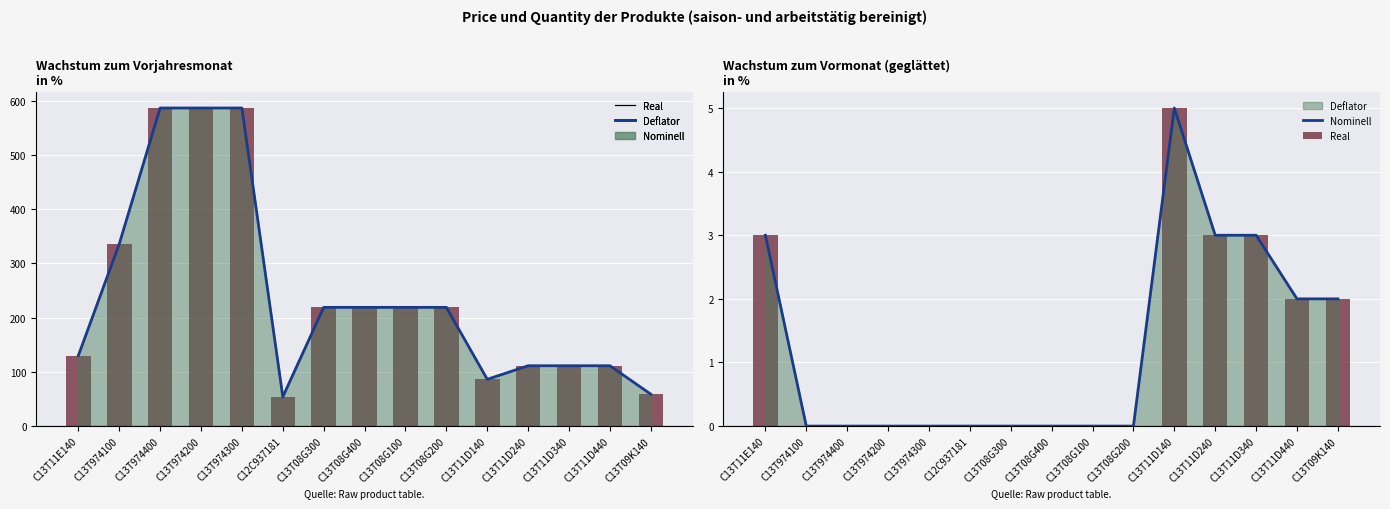

How many groups of bars are there?

15